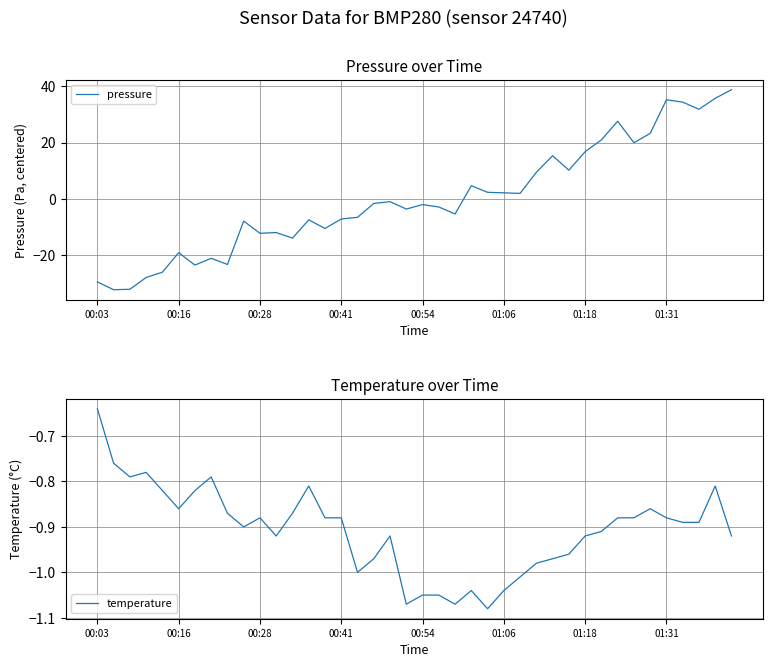

What are all the series names shown in the legend?

pressure, temperature